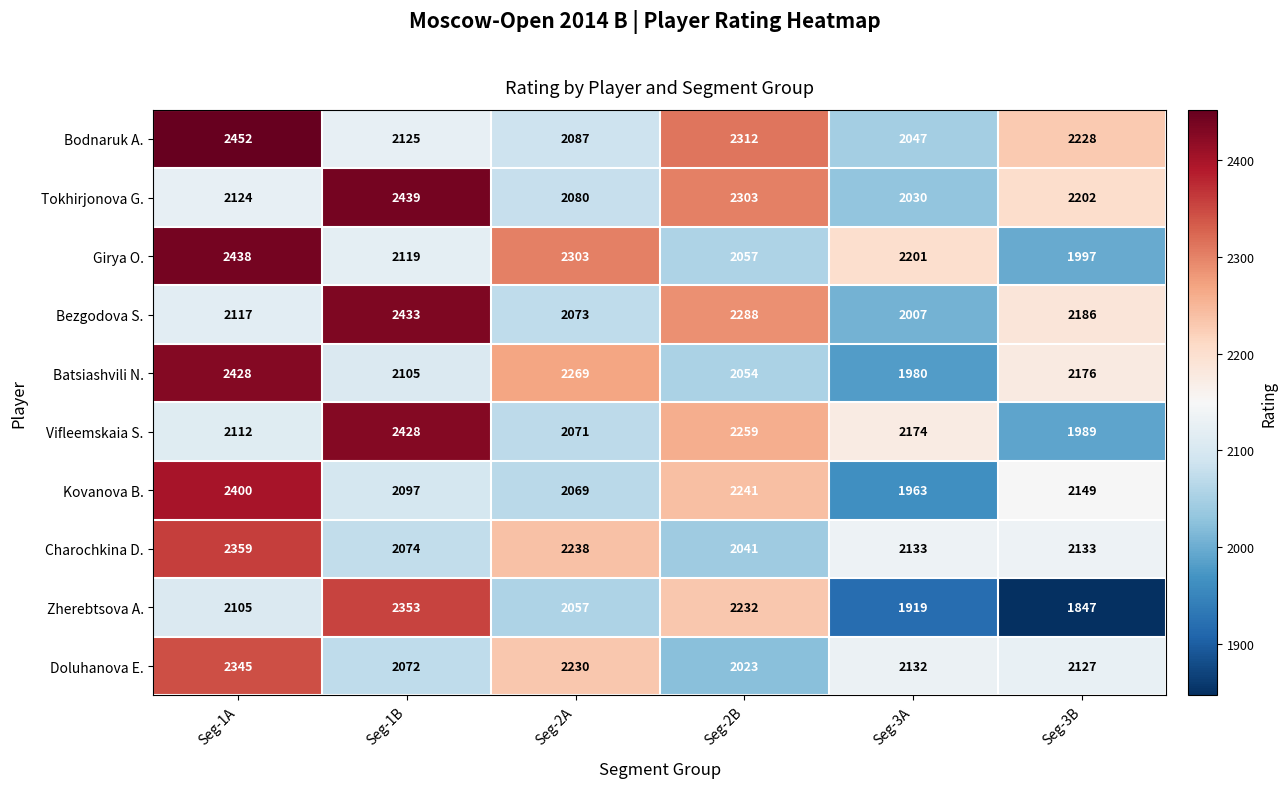

What is the sum of all Bodnaruk A. values?

13251